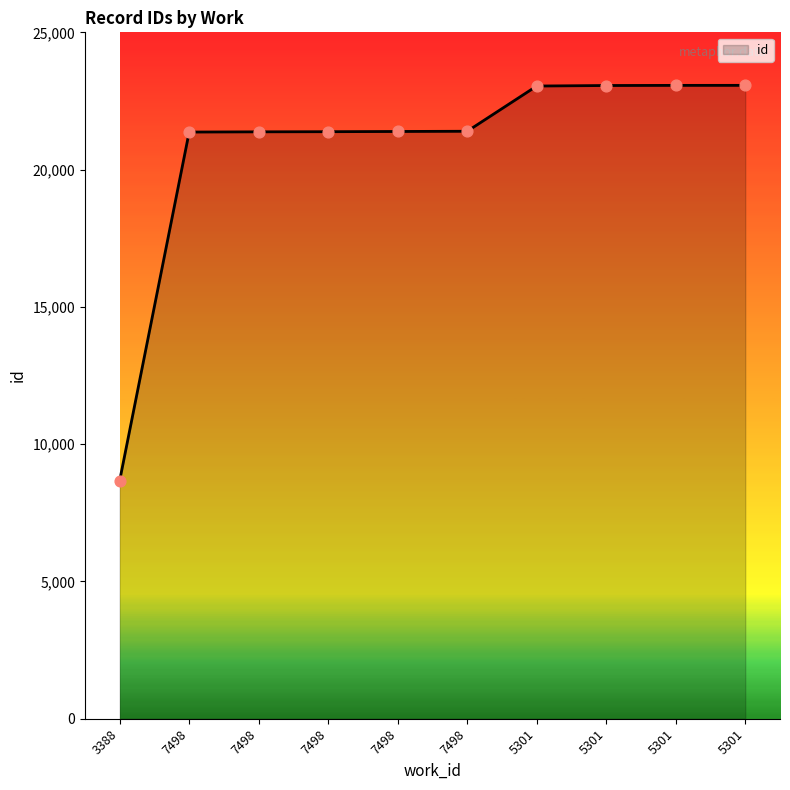

What is the change in value from 7498 to 7498?

+13